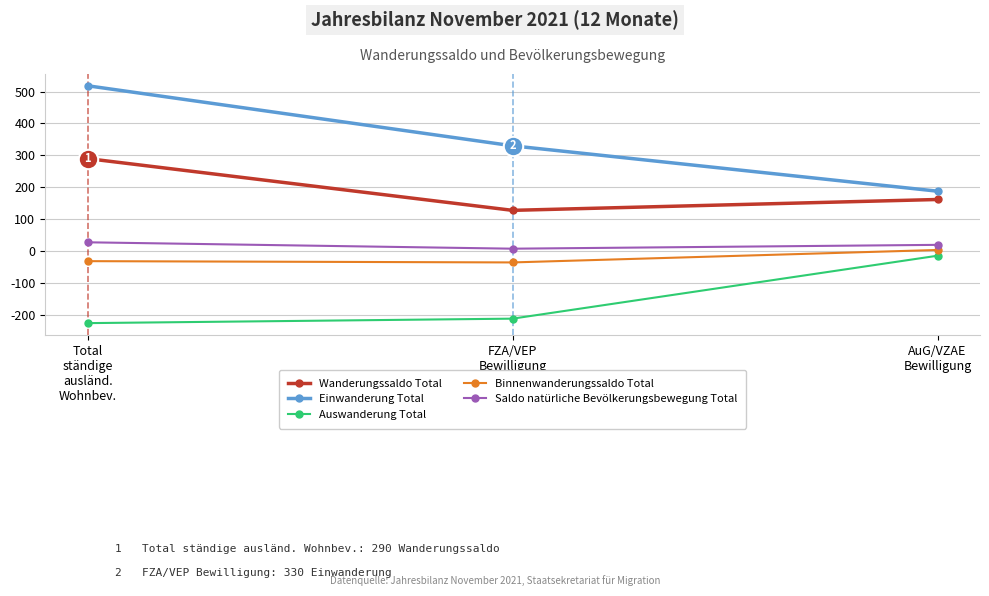

At which label is Saldo natürliche Bevölkerungsbewegung Total closest to 18?

AuG/VZAE
Bewilligung